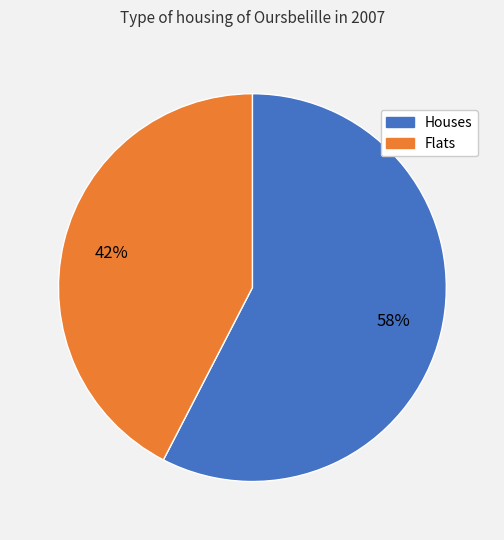

Is there any slice that represents more than half of the pie?

Yes